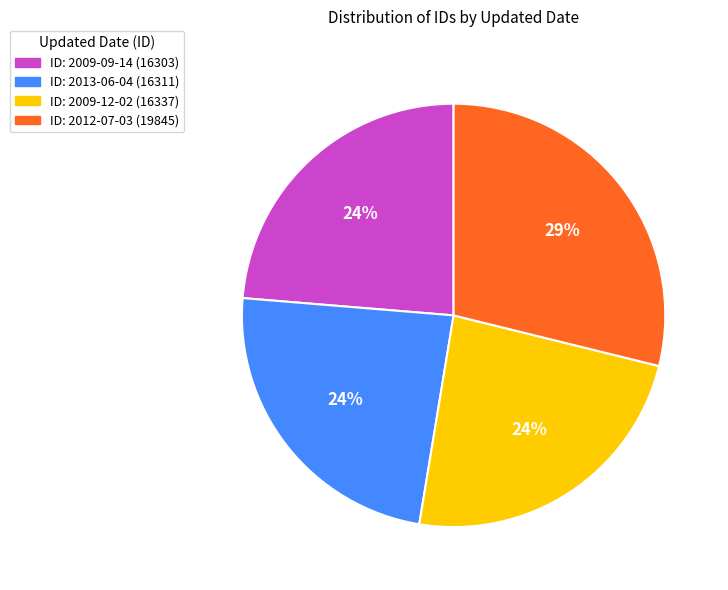

To the nearest percent, what is the difference between the largest and smallest slice percentages?

5%